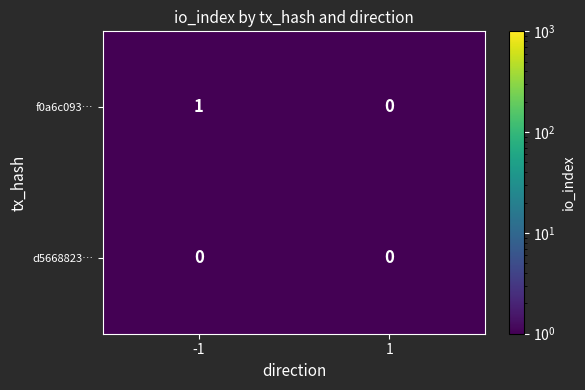

Which series has the largest range (max minus min)?

f0a6c093…